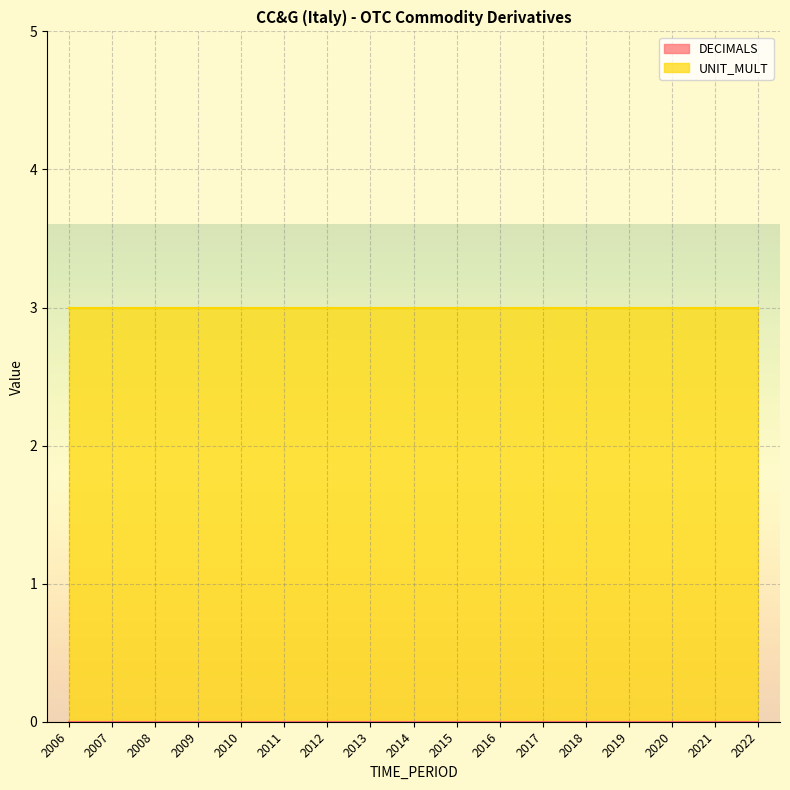

The UNIT_MULT series shows 3 at 2012. True or false?

True